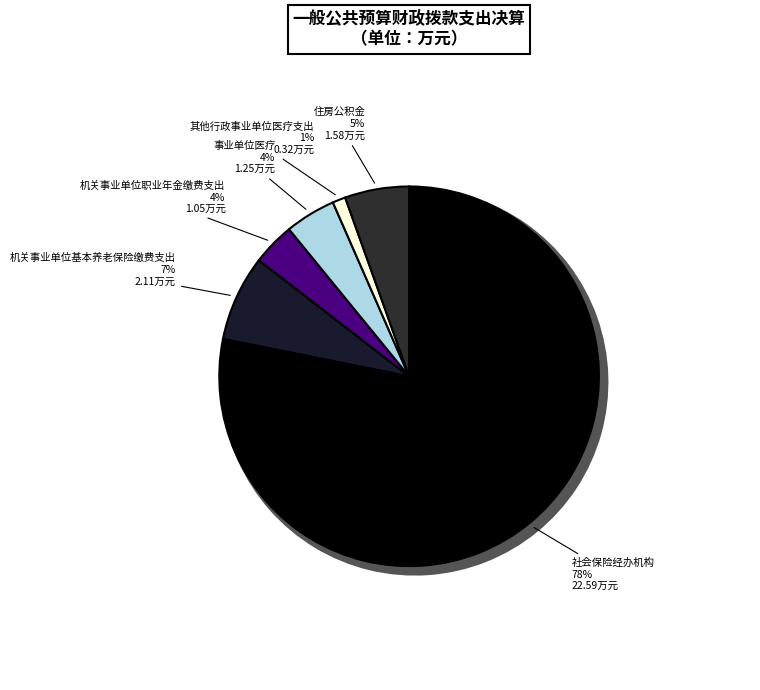

Which slice is the smallest?

其他行政事业单位医疗支出